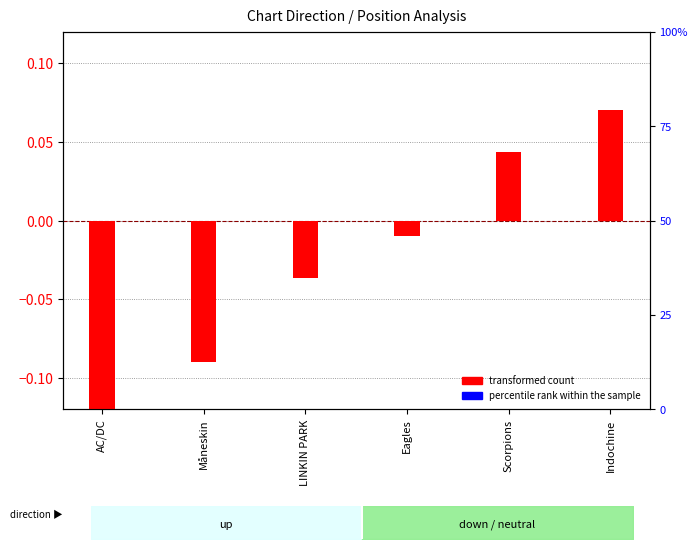

The percentile rank within the sample series shows 0.0 at LINKIN PARK. True or false?

True